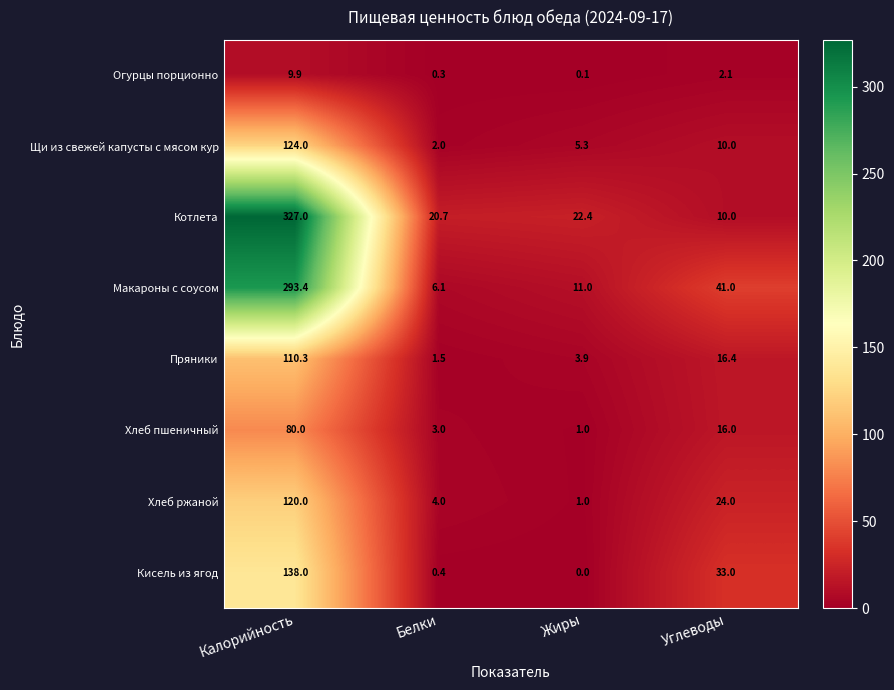

The value of Огурцы порционно at Жиры is 0.1. True or false?

True